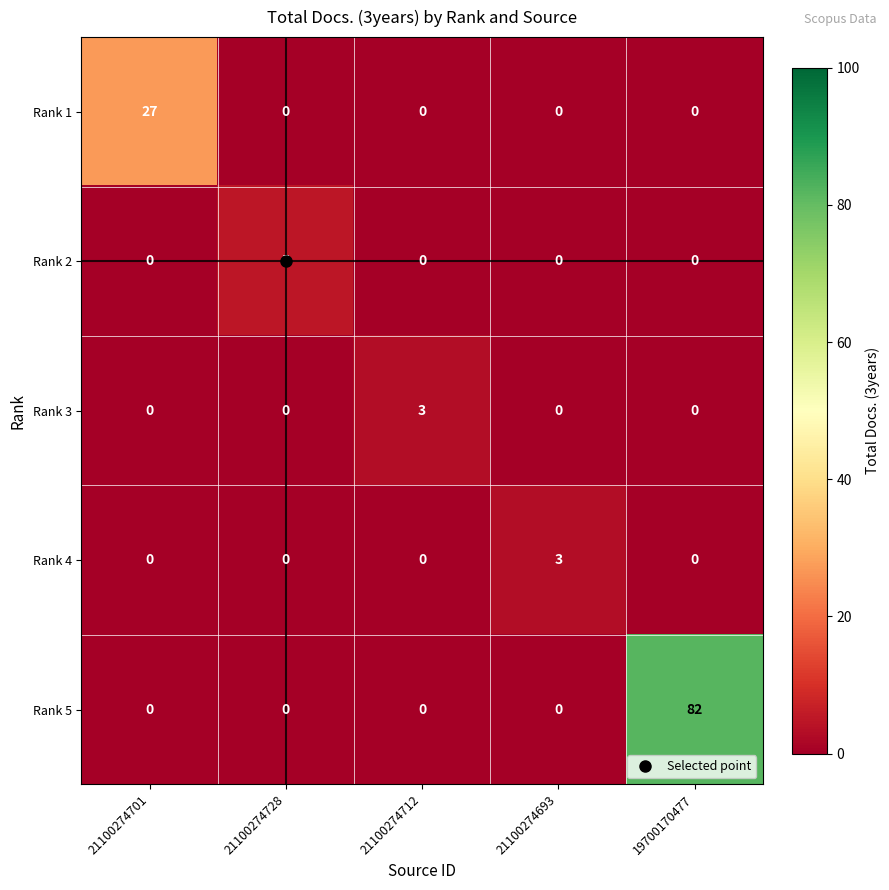

What is the spread (max minus min) of values at 21100274728?

5